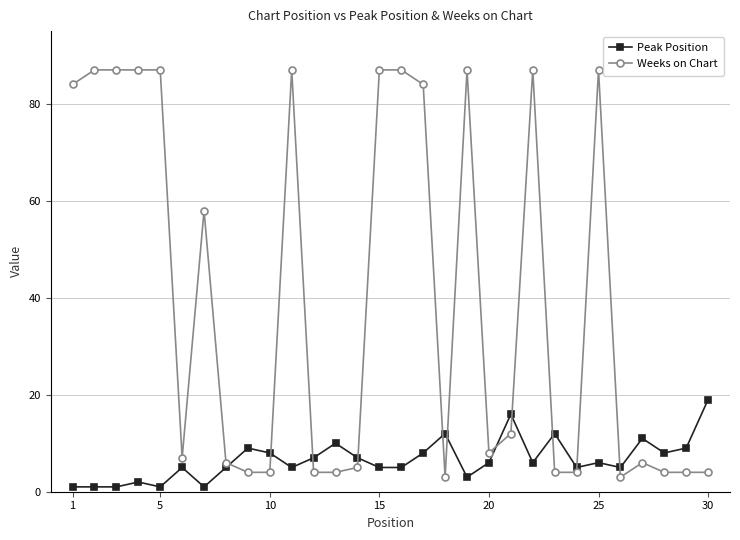

What is the difference between the second highest and minimum values in the Weeks on Chart series?

84